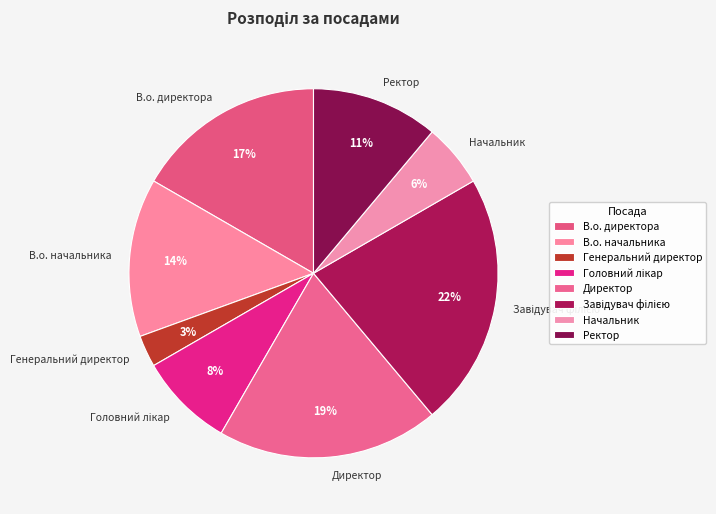

Which category has the smallest portion of the pie?

Генеральний директор